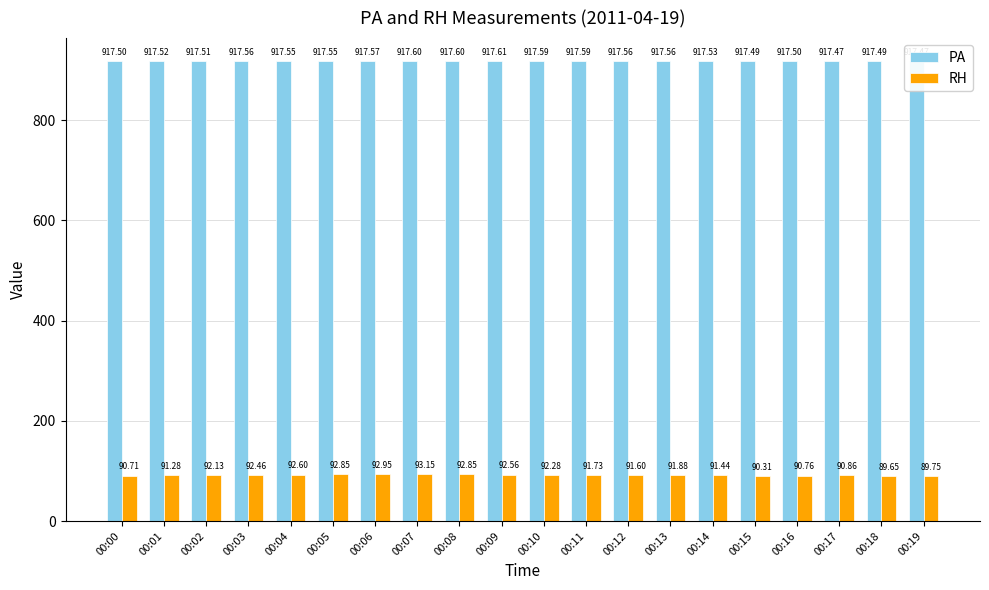

Between 00:01 and 00:09, which series saw the biggest shift?

RH